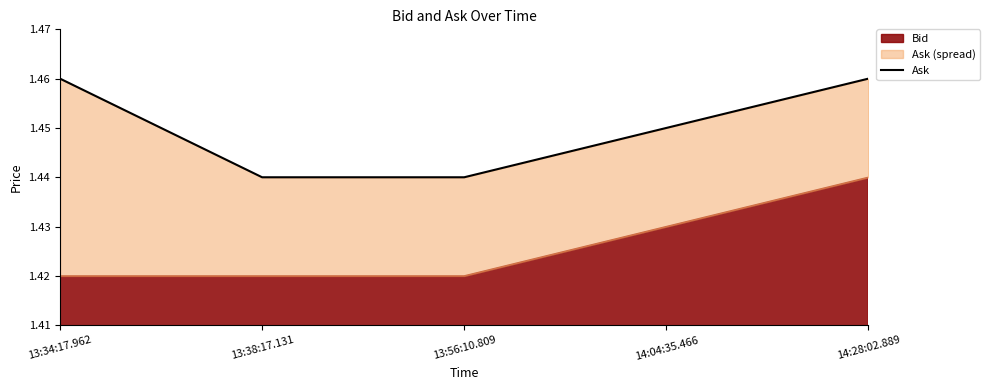

Reading left to right, list all the values displayed in this chart.

1.5	1.4	1.4	1.4	1.5